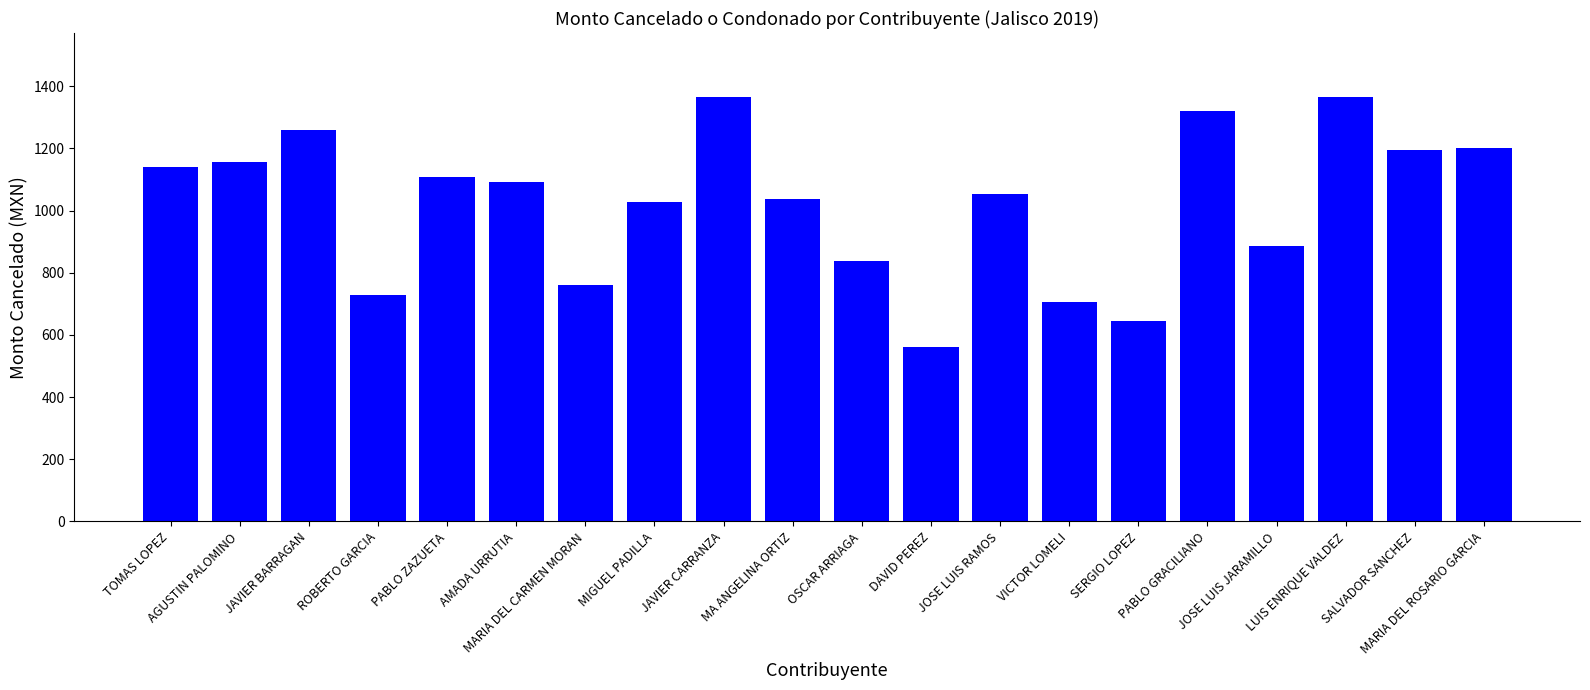

What is the change in value from TOMAS LOPEZ to PABLO GRACILIANO?

+178.0